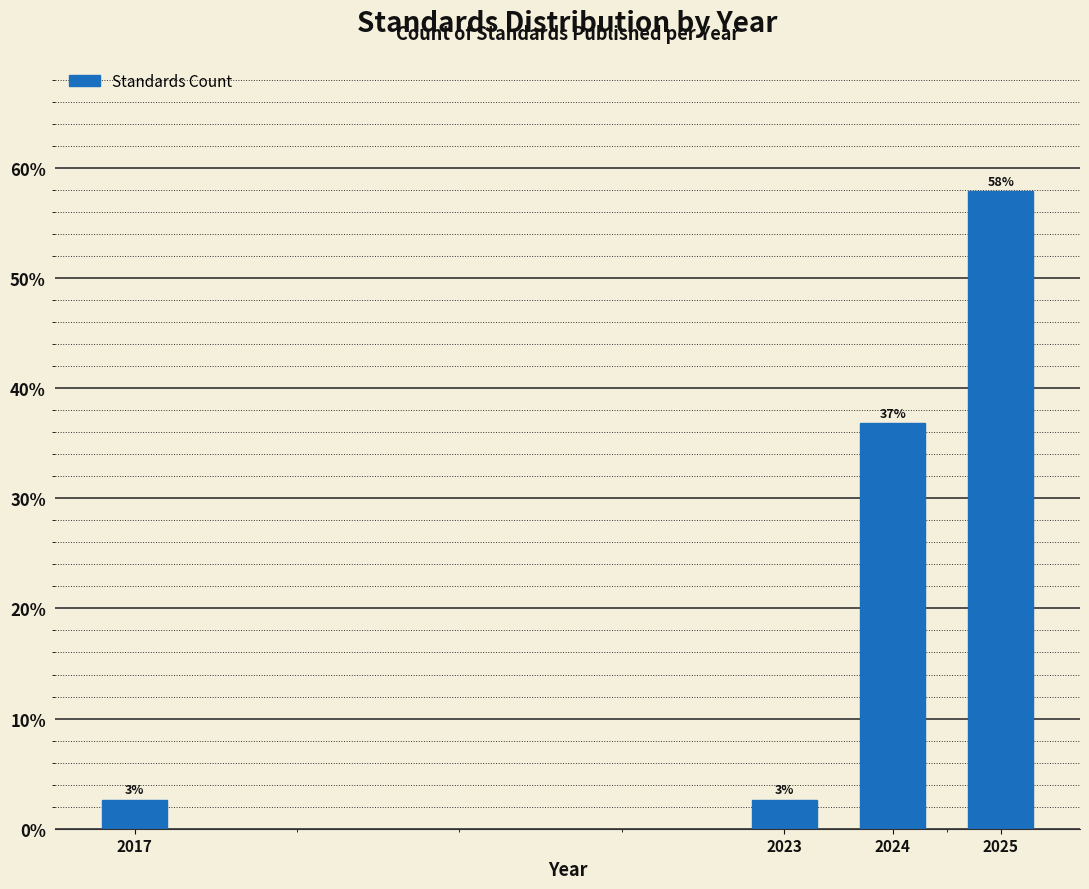

Is it true that the value at 2024 is 36.8?

True